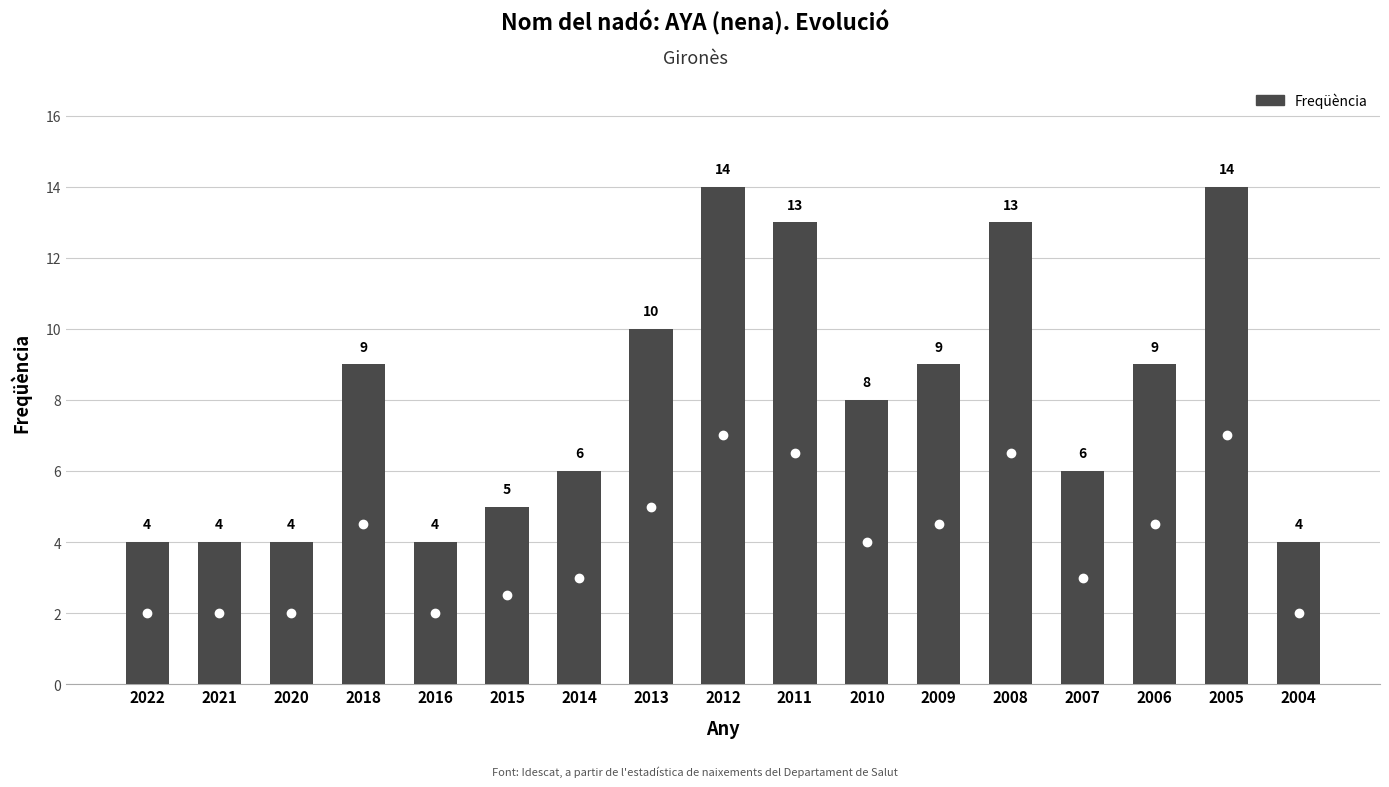

What is the difference between the maximum and second lowest values?

10